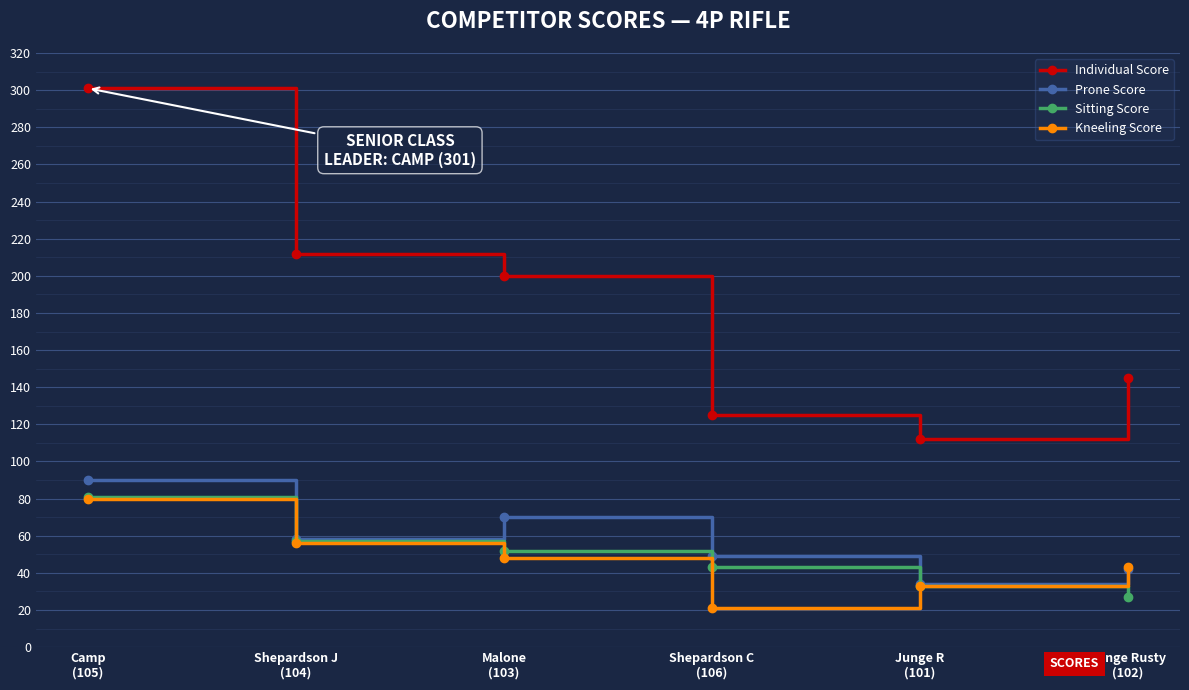

What is the label of the 2nd point from the right?

Junge R
(101)